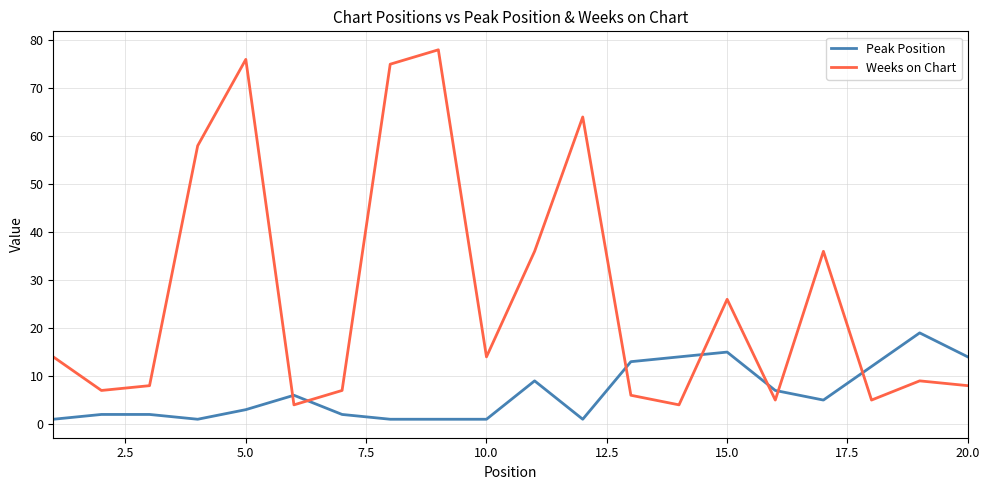

How many intersections are there between Weeks on Chart and Peak Position?

7